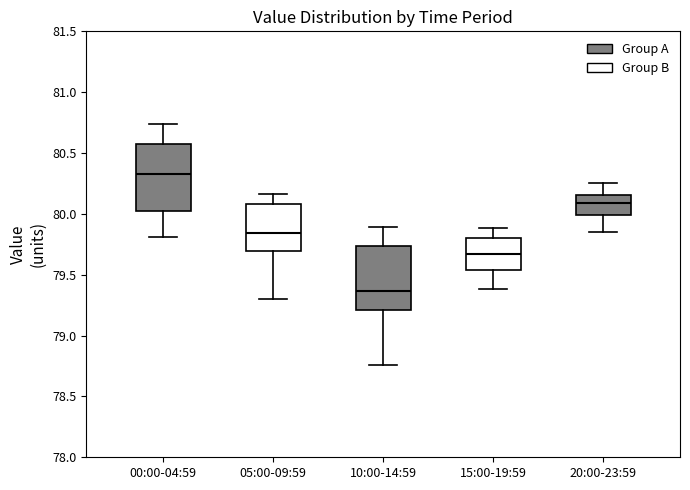

Where does the lower whisker of the box for 05:00-09:59 end on the y-axis? The values are not printed on the chart, so give them approximately, as read against the axis.

79.30